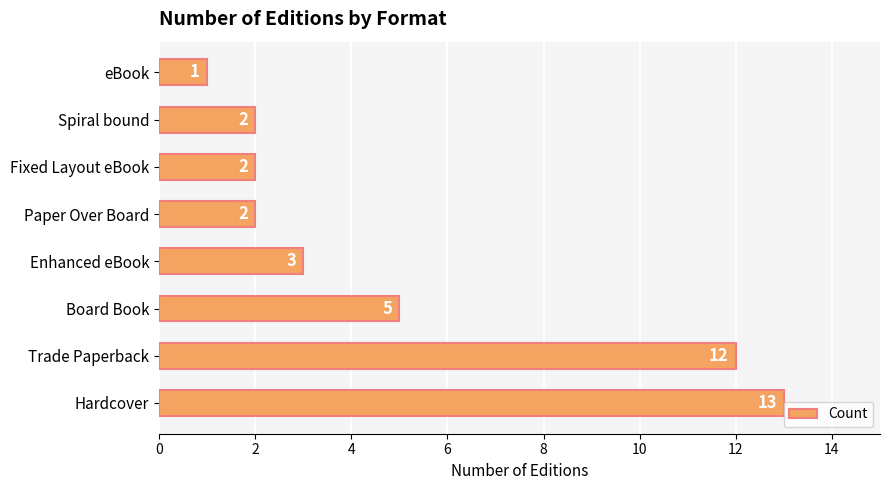

True or false: the data shows 13 at Hardcover.

True